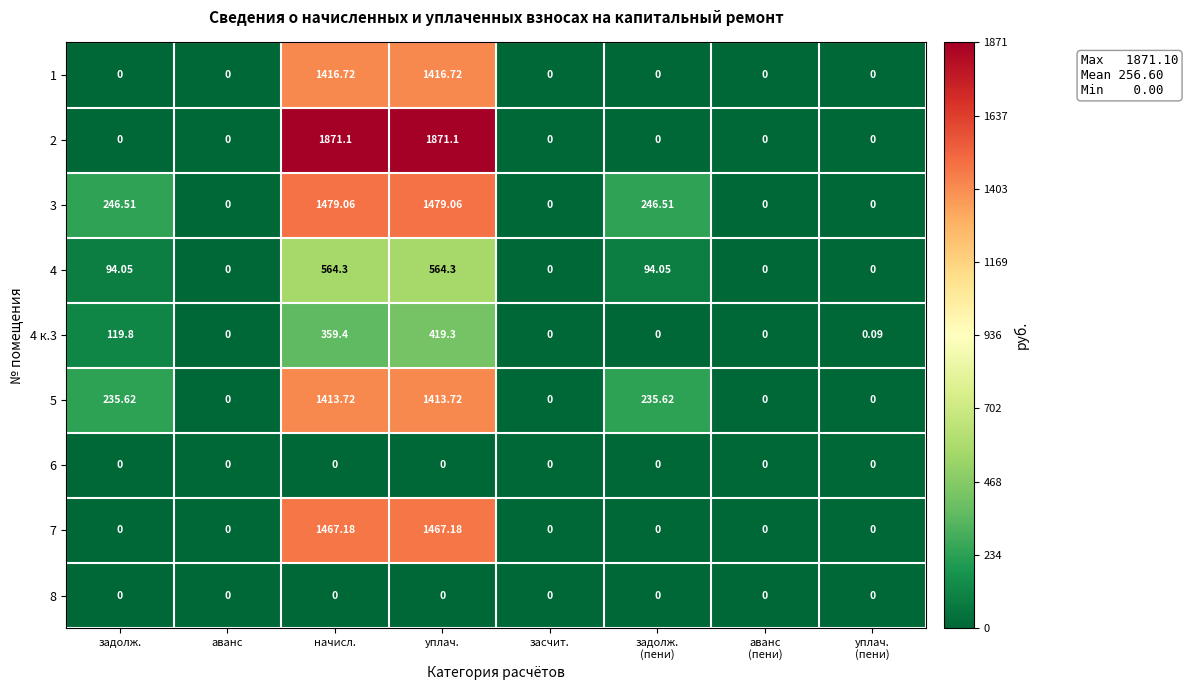

Is the value of 6 at задолж. greater than the value of 4 at начисл.?

No